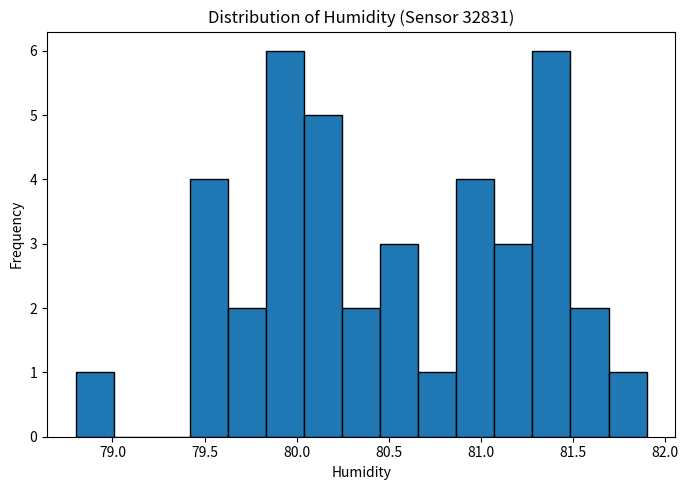

Reading left to right, transcribe this chart: for each bar, give the range it covers on the x-axis and its height. Neither the bar edges nor the heights are printed on the chart, so give them approximately, as read against the axes.

78.80 to 79.00: 1
79.00 to 79.20: 0
79.20 to 79.40: 0
79.40 to 79.65: 4
79.65 to 79.85: 2
79.85 to 80.05: 6
80.05 to 80.25: 5
80.25 to 80.45: 2
80.45 to 80.65: 3
80.65 to 80.85: 1
80.85 to 81.05: 4
81.05 to 81.30: 3
81.30 to 81.50: 6
81.50 to 81.70: 2
81.70 to 81.90: 1